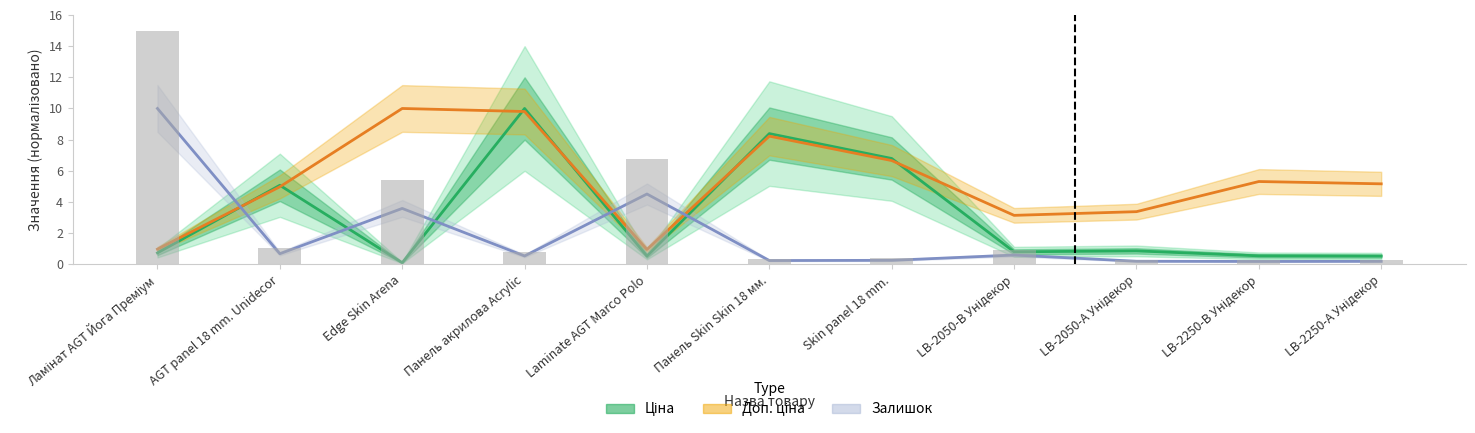

What is the label of the 3rd bar from the right?

LB-2050-А Унідекор